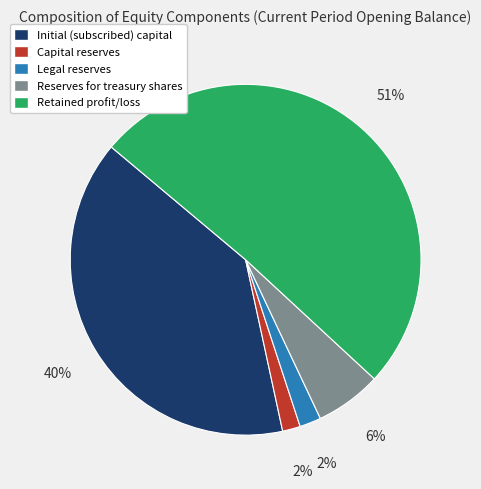

To the nearest percent, what is the difference between the Retained profit/loss and Initial (subscribed) capital slice percentages?

11%